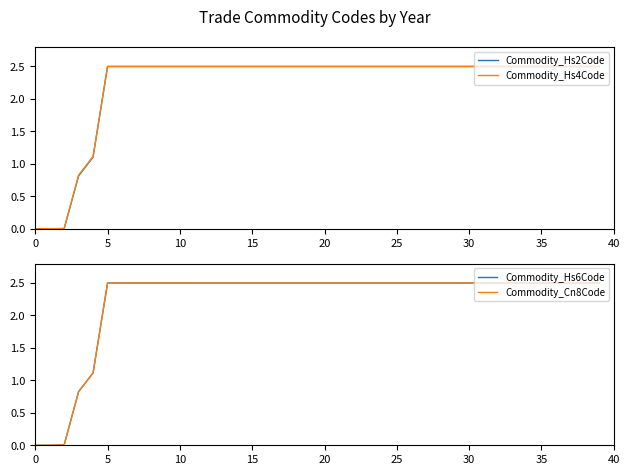

Is it true that Commodity_Hs6Code equals 2.5 at 20?

True